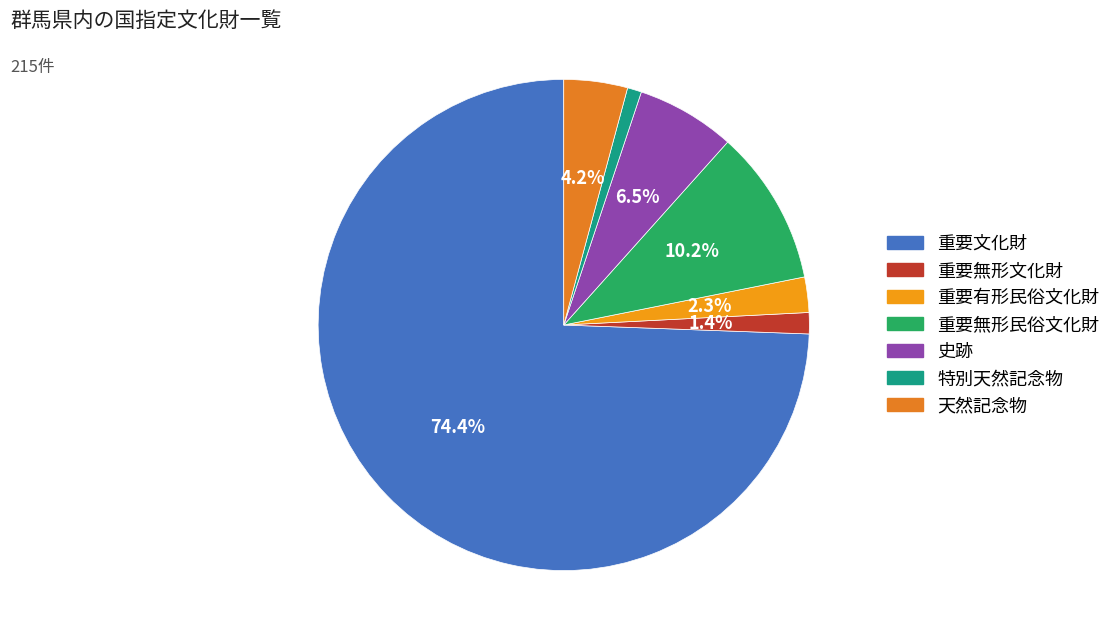

To the nearest percent, what percentage of the pie is 特別天然記念物?

1%